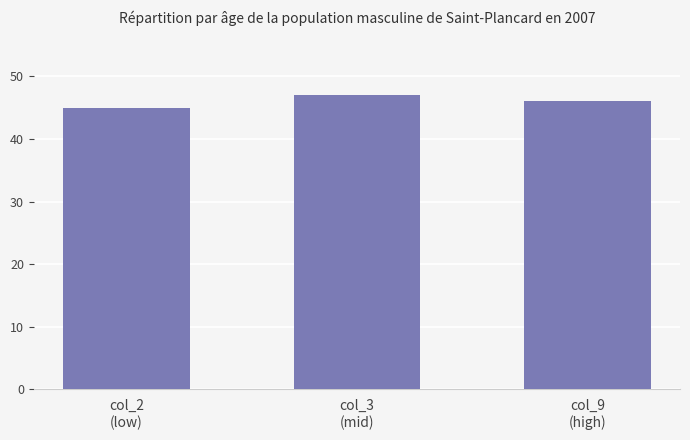

Reading left to right, list all the values displayed in this chart.

col_2
(low)=45	col_3
(mid)=47	col_9
(high)=46